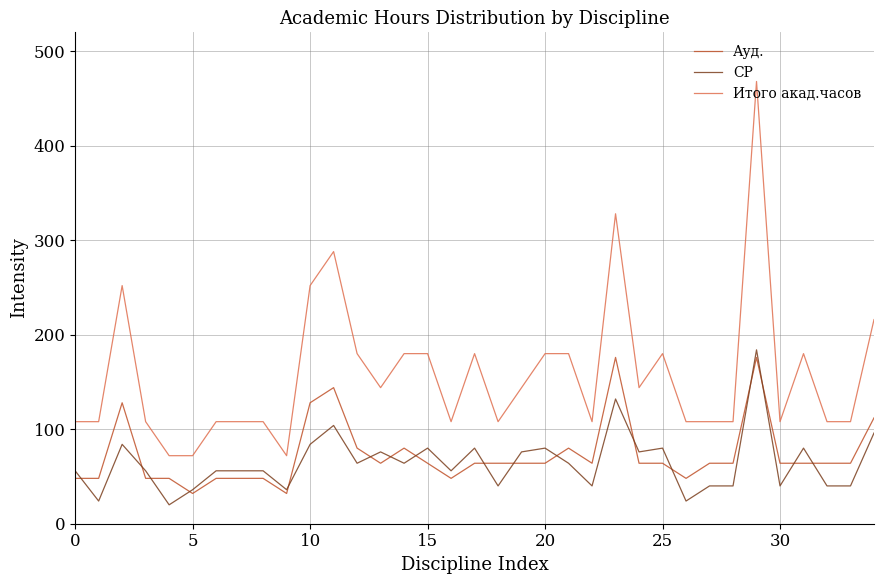

What is the minimum value shown in the chart?

20